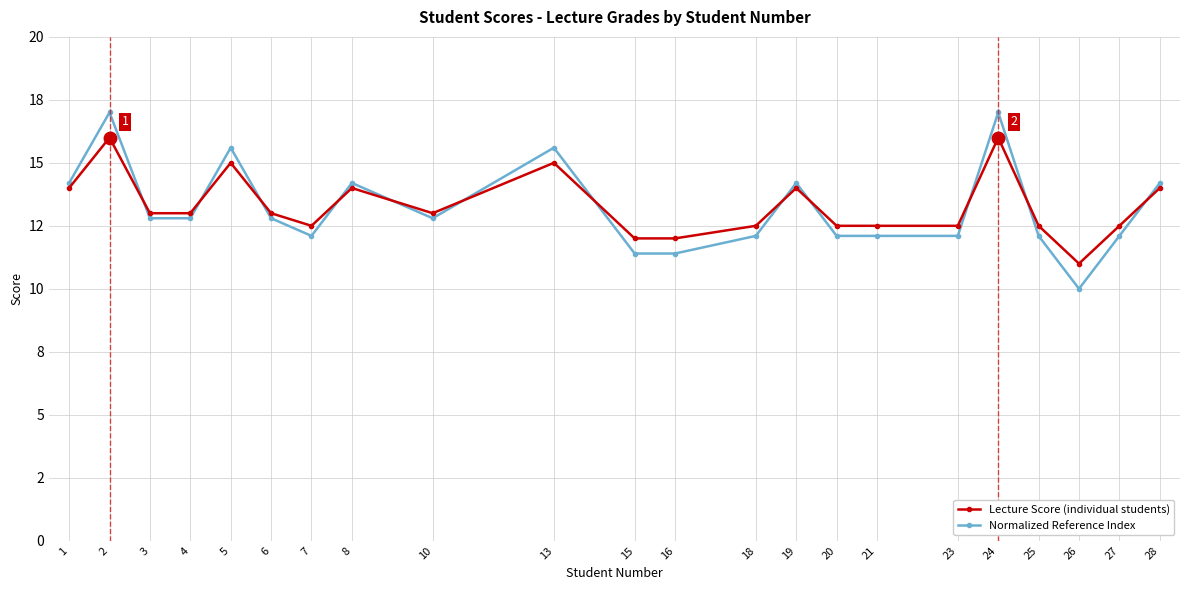

Is the value of Lecture Score (individual students) at 1 greater than the value of Normalized Reference Index at 28?

No